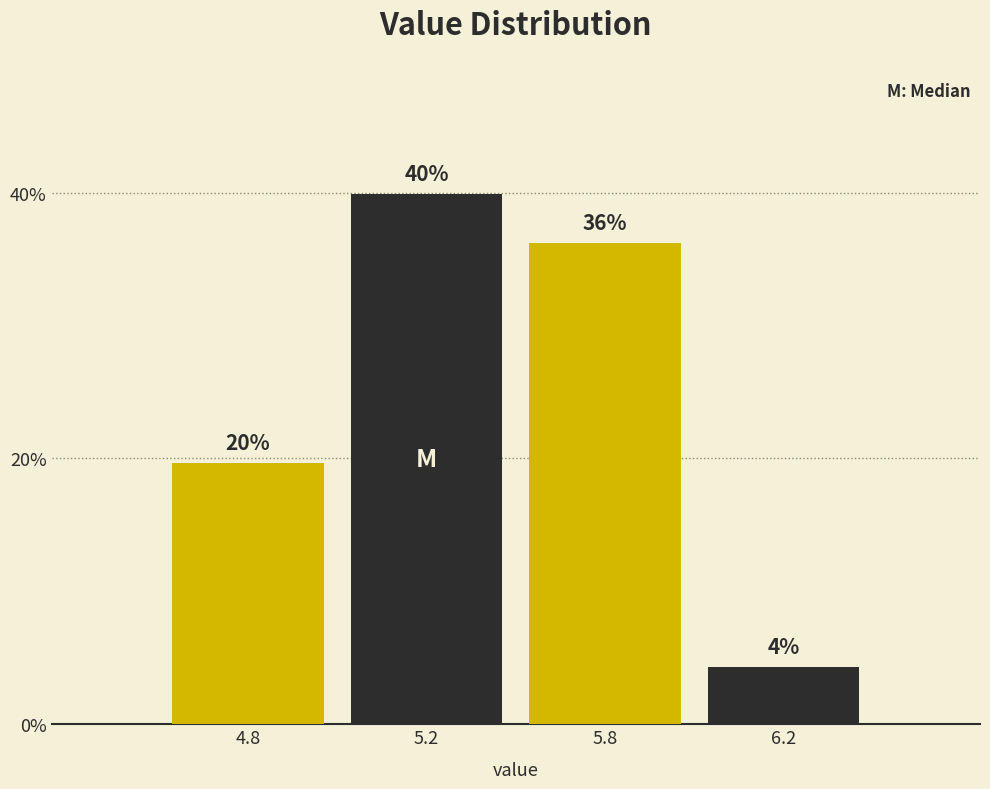

How many bars are there in total?

4